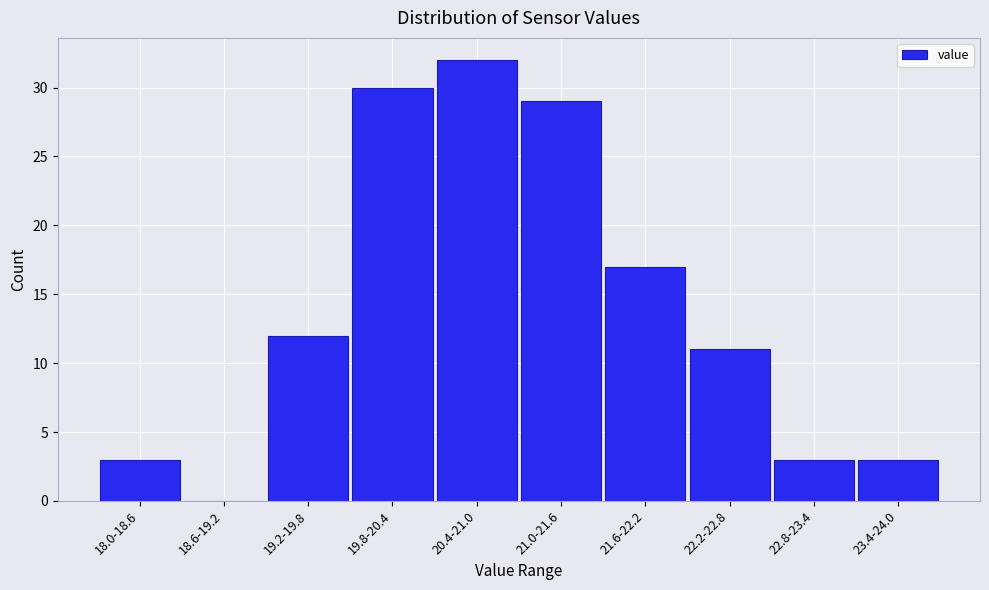

Reading left to right, what are all the values shown in this chart?

18.0-18.6=3	18.6-19.2=0	19.2-19.8=12	19.8-20.4=30	20.4-21.0=32	21.0-21.6=29	21.6-22.2=17	22.2-22.8=11	22.8-23.4=3	23.4-24.0=3